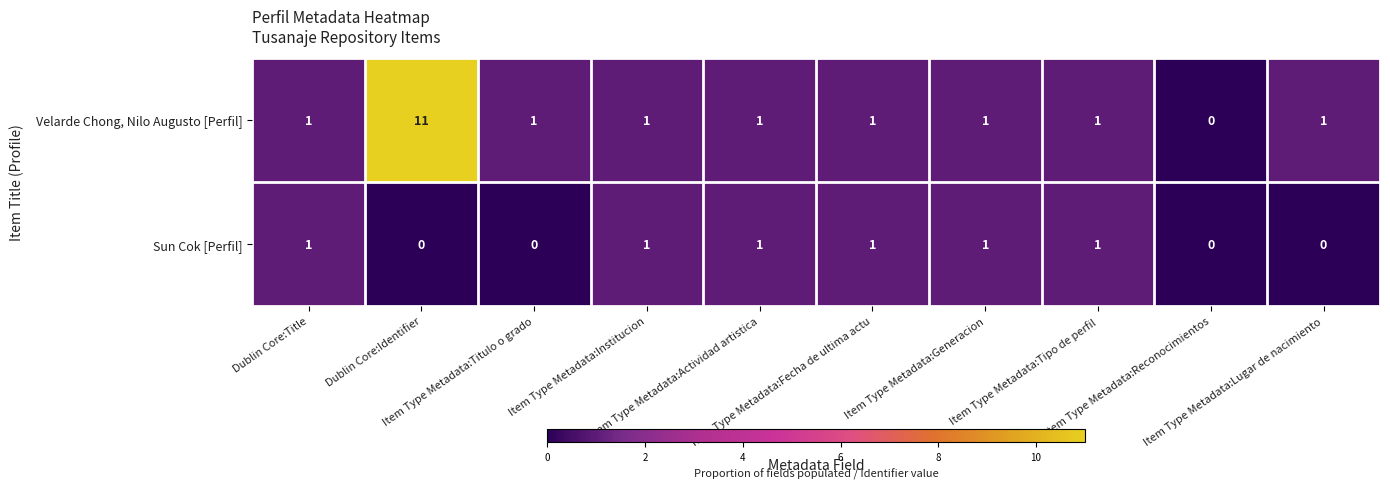

How many data points in Velarde Chong, Nilo Augusto [Perfil] are less than 1?

1